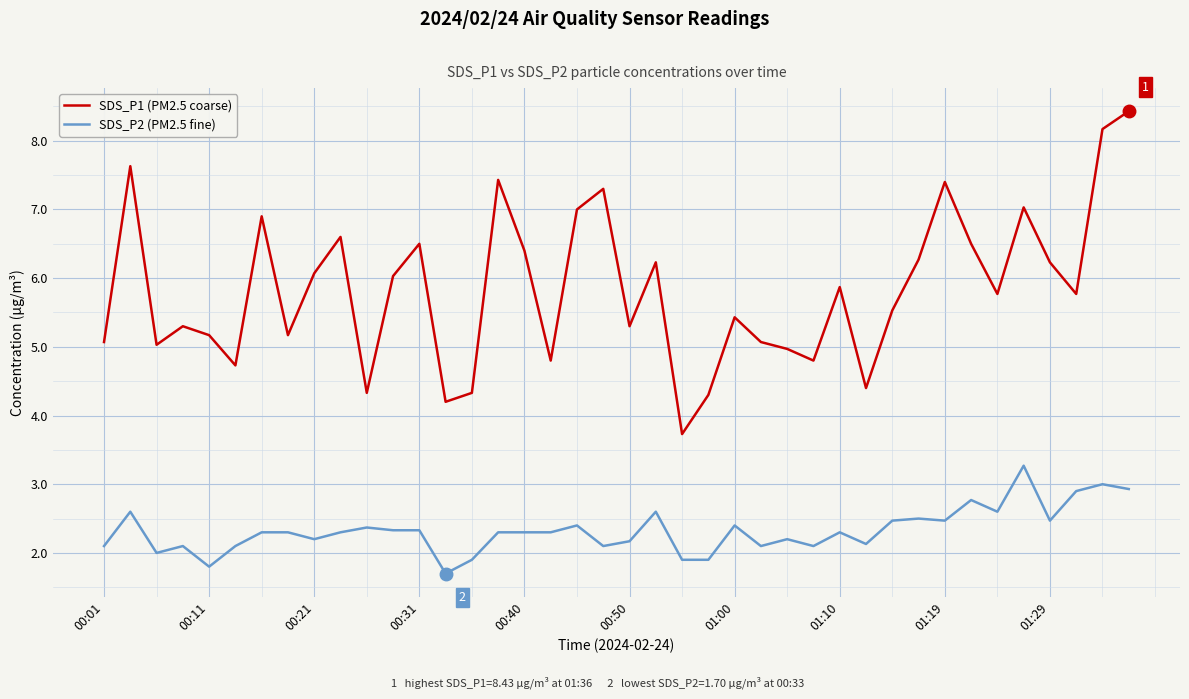

True or false: SDS_P2 (PM2.5 fine) and SDS_P1 (PM2.5 coarse) intersect in this chart.

False